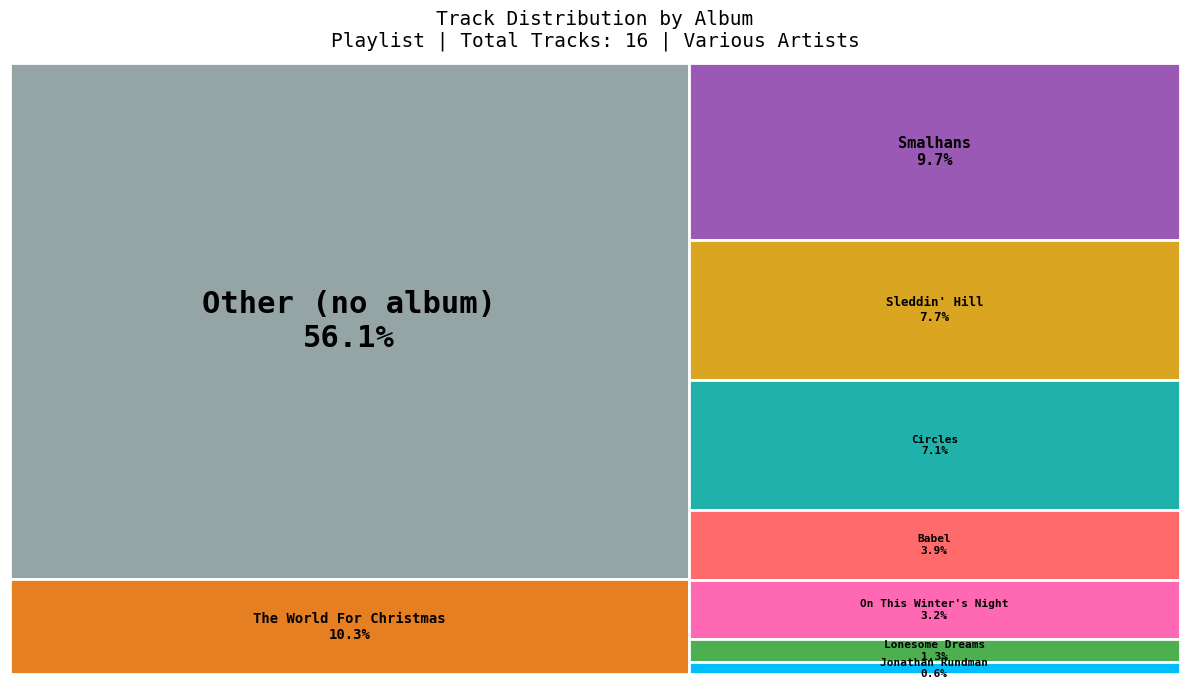

Which slice represents more than half of the pie?

Other (no album)